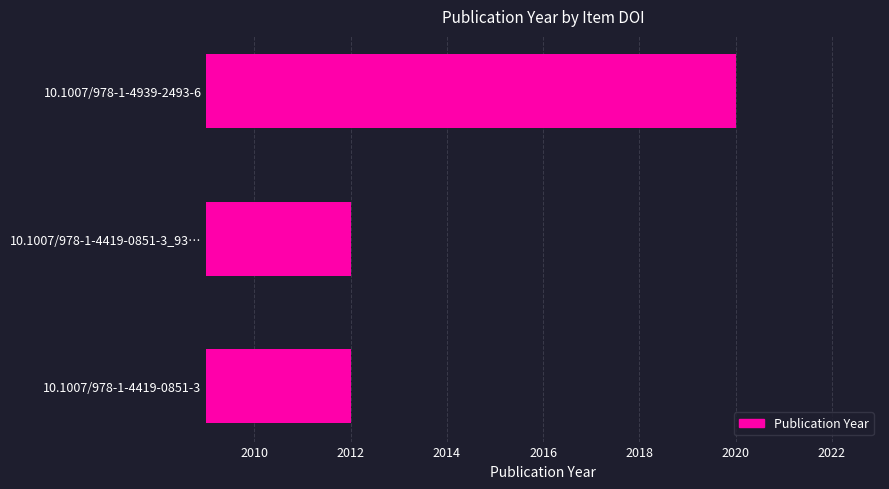

What is the sum of all values?

6044